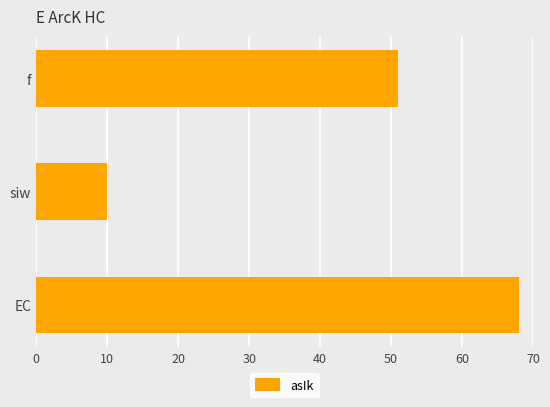

Does the chart contain any negative values?

No